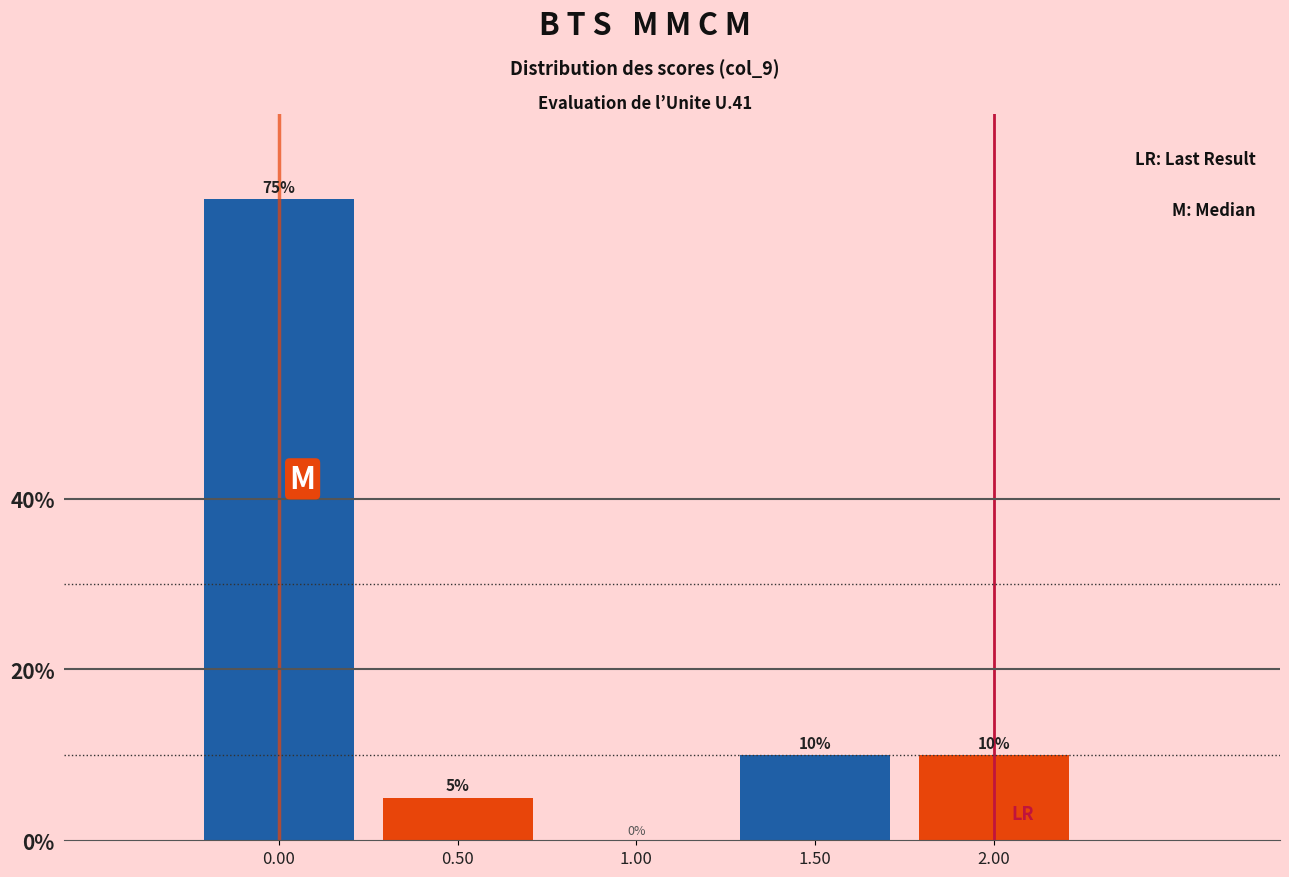

Reading left to right, transcribe this chart: for each bar, give the range it covers on the x-axis and its height.

-0.25 to 0.25: 75
0.25 to 0.75: 5
0.75 to 1.25: 0
1.25 to 1.75: 10
1.75 to 2.25: 10